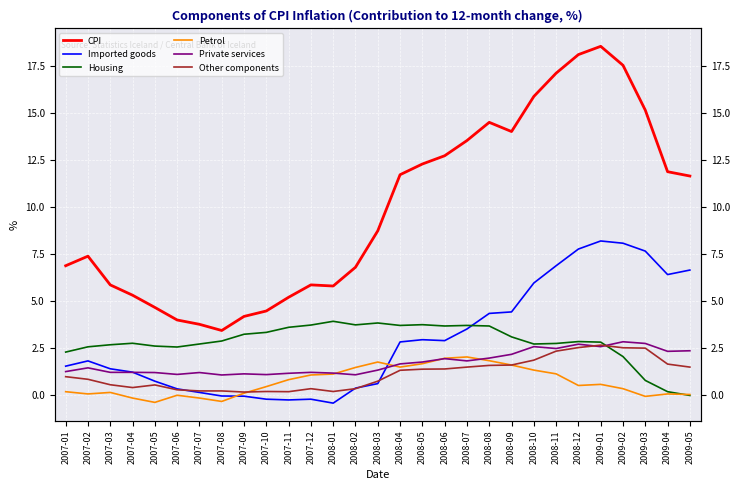

Where is Other components nearest to the value 1?

2007-01